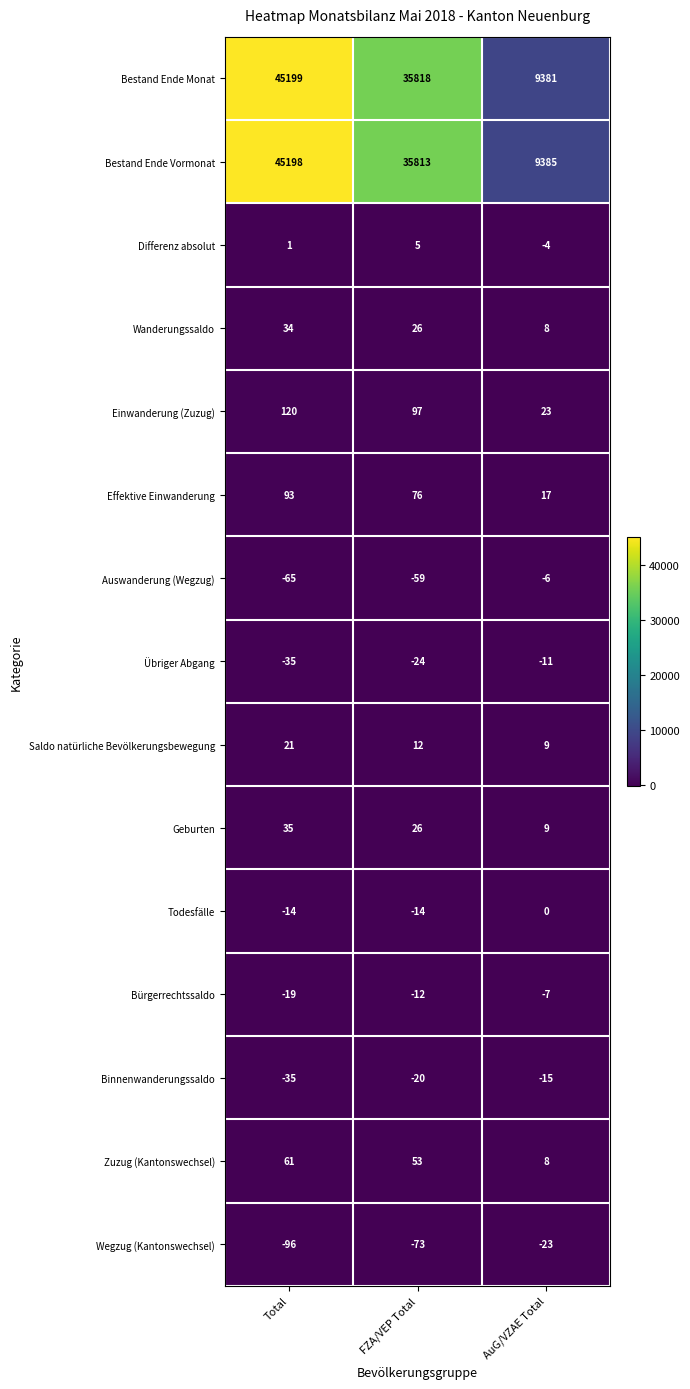

Read the Geburten value at AuG/VZAE Total.

9